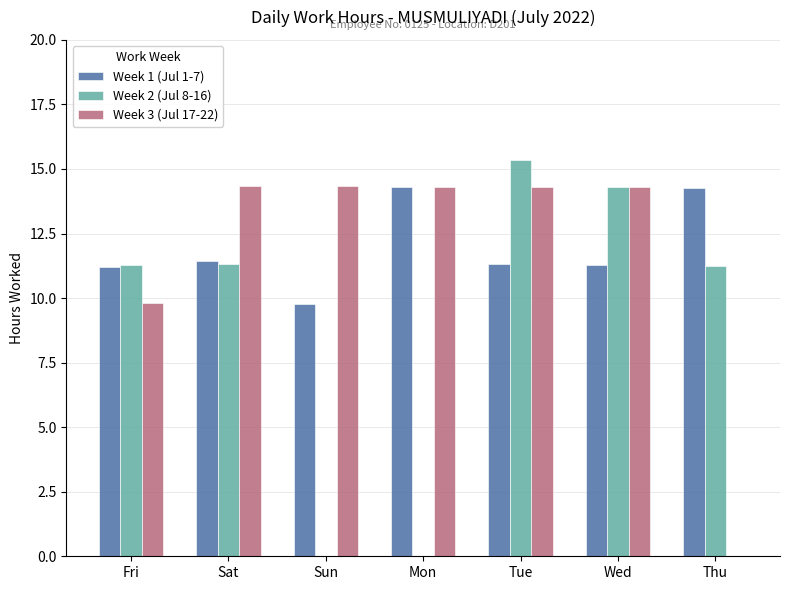

What is the approximate value of Week 3 (Jul 17-22) at Wed?

14.3